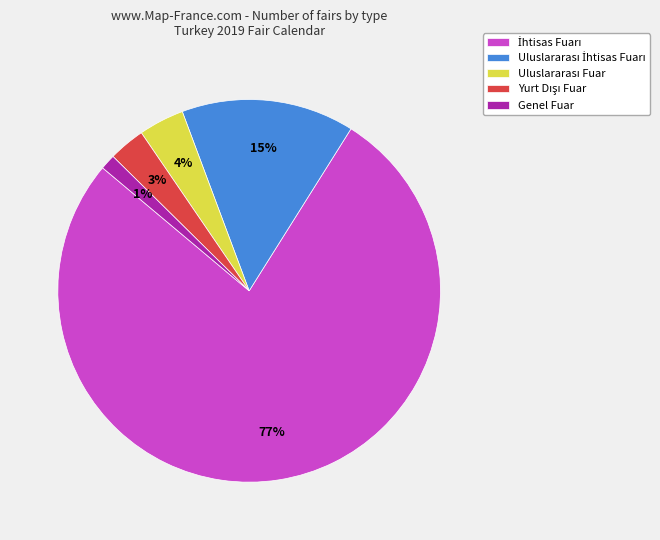

Does any single category account for the majority?

Yes